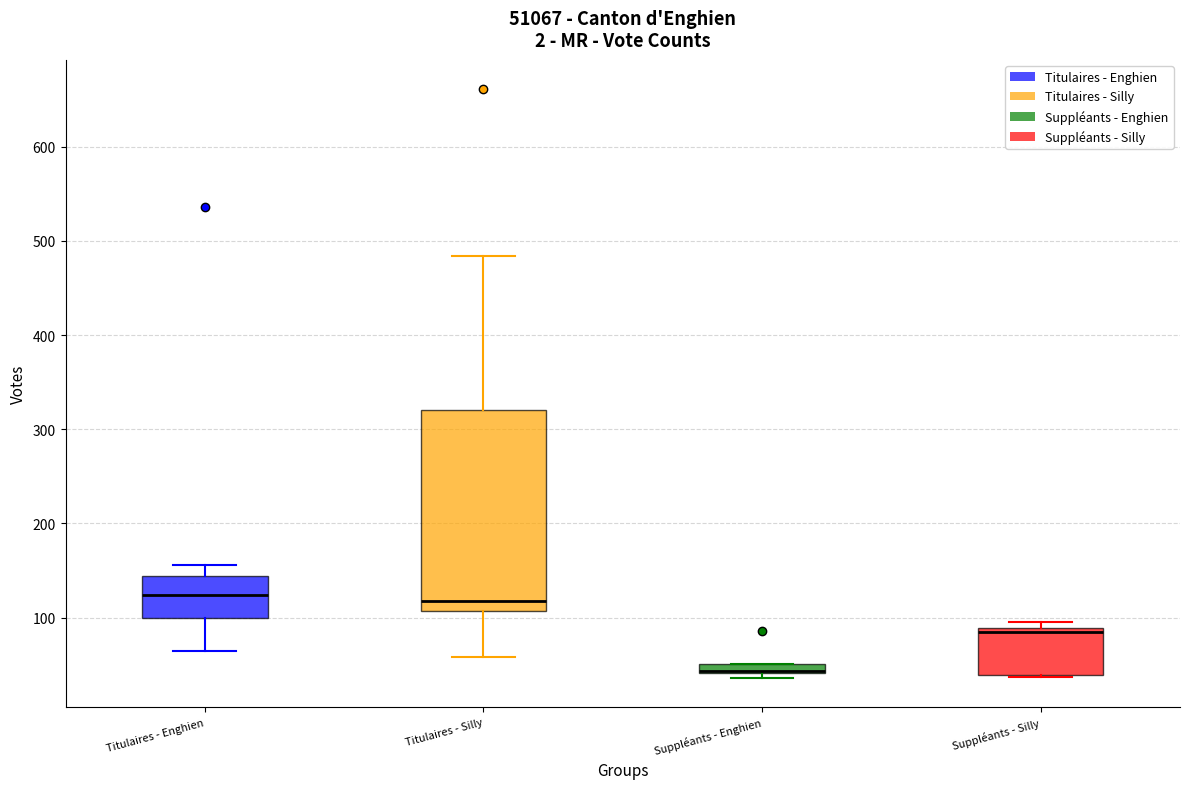

Which box is the tallest, from its lower edge to its upper edge?

Titulaires - Silly